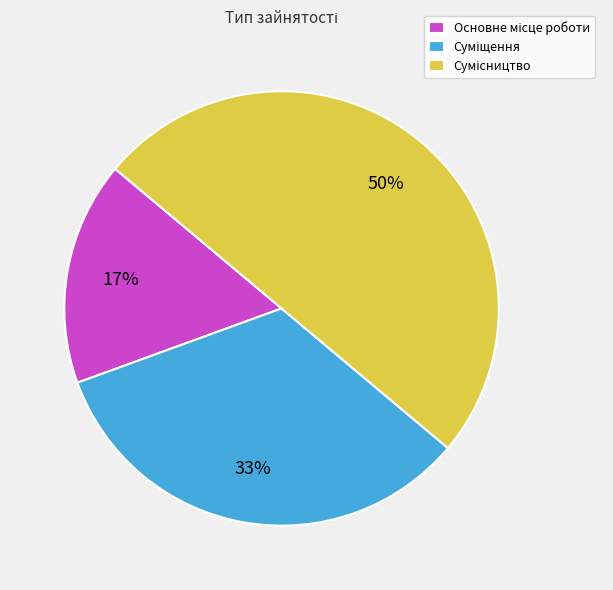

To the nearest percent, what is the average slice percentage?

33%